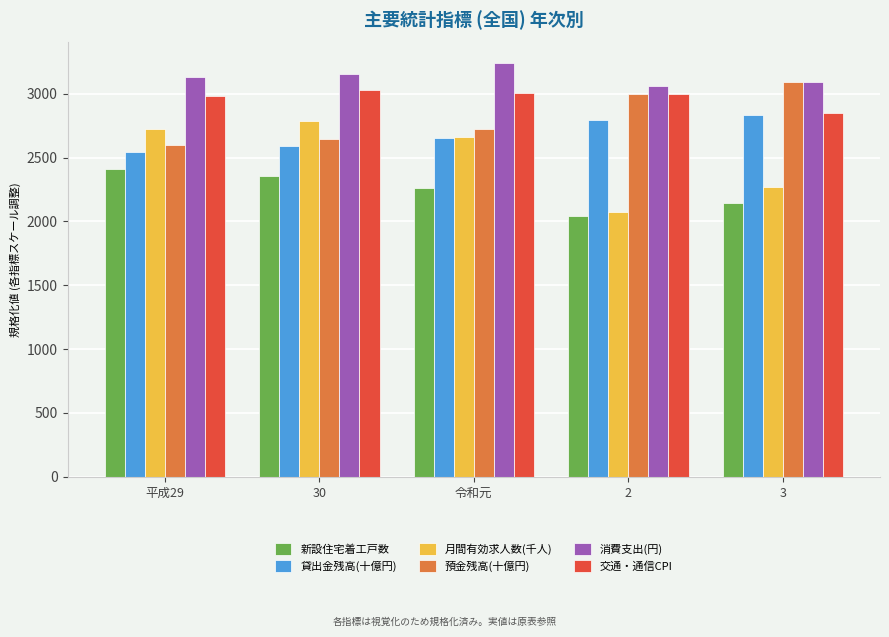

What is the value of the 新設住宅着工戸数 bar at the 4th from the left?

2038.4